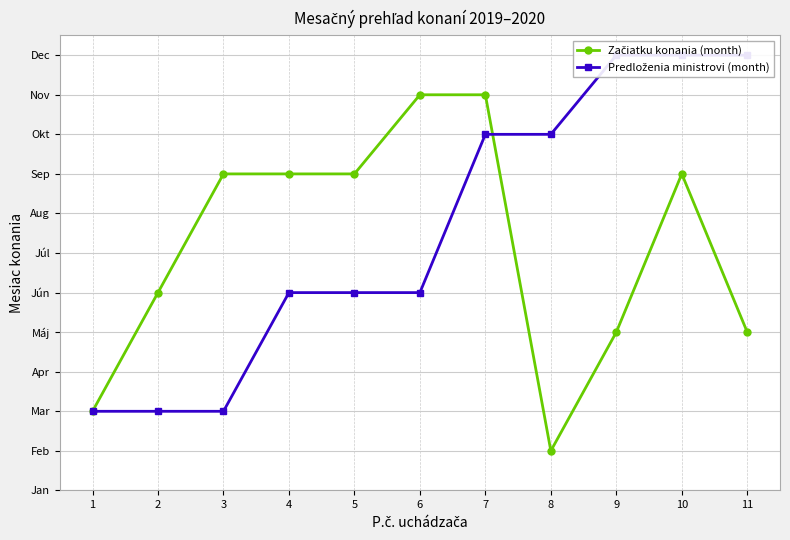

Between 10 and 11, which is larger?

10